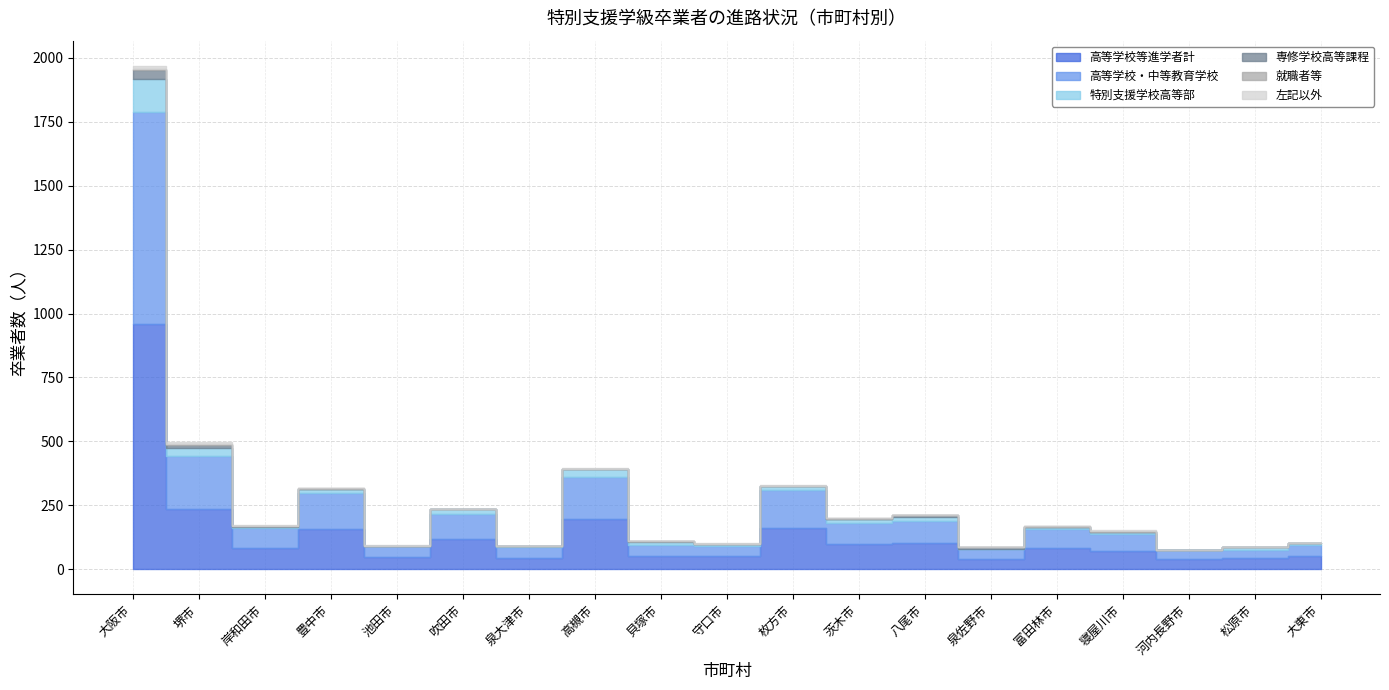

Reading right to left, transcribe all the data shown in this chart.

高等学校等進学者計: 大東市=51	松原市=44	河内長野市=38	寝屋川市=72	富田林市=82	泉佐野市=40	八尾市=102	茨木市=99	枚方市=163	守口市=50	貝塚市=53	高槻市=195	泉大津市=45	吹田市=117	池田市=46	豊中市=156	岸和田市=82	堺市=237	大阪市=958
高等学校・中等教育学校: 大東市=43	松原市=30	河内長野市=37	寝屋川市=64	富田林市=77	泉佐野市=37	八尾市=85	茨木市=83	枚方市=145	守口市=40	貝塚市=40	高槻市=166	泉大津市=42	吹田市=98	池田市=43	豊中市=141	岸和田市=79	堺市=204	大阪市=831
特別支援学校高等部: 大東市=8	松原市=14	河内長野市=1	寝屋川市=8	富田林市=5	泉佐野市=3	八尾市=17	茨木市=16	枚方市=18	守口市=10	貝塚市=13	高槻市=29	泉大津市=3	吹田市=19	池田市=3	豊中市=15	岸和田市=3	堺市=33	大阪市=127
専修学校高等課程: 大東市=1	松原市=0	河内長野市=0	寝屋川市=0	富田林市=2	泉佐野市=5	八尾市=7	茨木市=0	枚方市=0	守口市=0	貝塚市=4	高槻市=0	泉大津市=0	吹田市=0	池田市=0	豊中市=3	岸和田市=3	堺市=13	大阪市=38
就職者等: 大東市=1	松原市=0	河内長野市=0	寝屋川市=6	富田林市=1	泉佐野市=0	八尾市=0	茨木市=2	枚方市=1	守口市=0	貝塚市=1	高槻市=0	泉大津市=1	吹田市=0	池田市=0	豊中市=2	岸和田市=3	堺市=2	大阪市=4
左記以外: 大東市=0	松原市=0	河内長野市=0	寝屋川市=3	富田林市=0	泉佐野市=0	八尾市=0	茨木市=2	枚方市=2	守口市=1	貝塚市=1	高槻市=4	泉大津市=1	吹田市=0	池田市=1	豊中市=1	岸和田市=2	堺市=9	大阪市=11